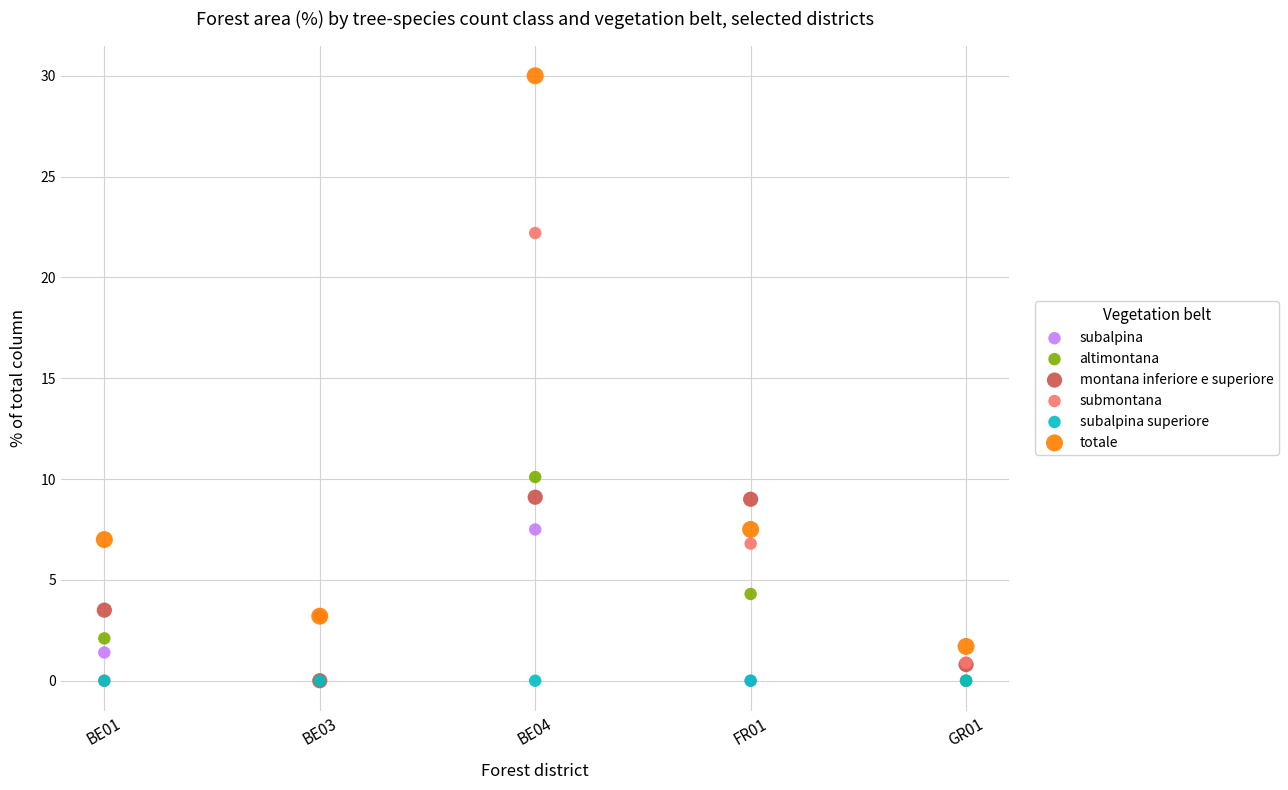

In the submontana series, what Y value is closest to 11?

6.8